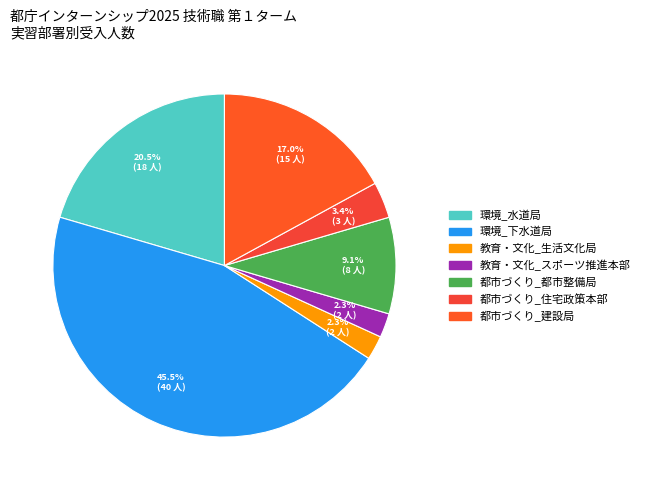

How many slices are in this pie chart?

7